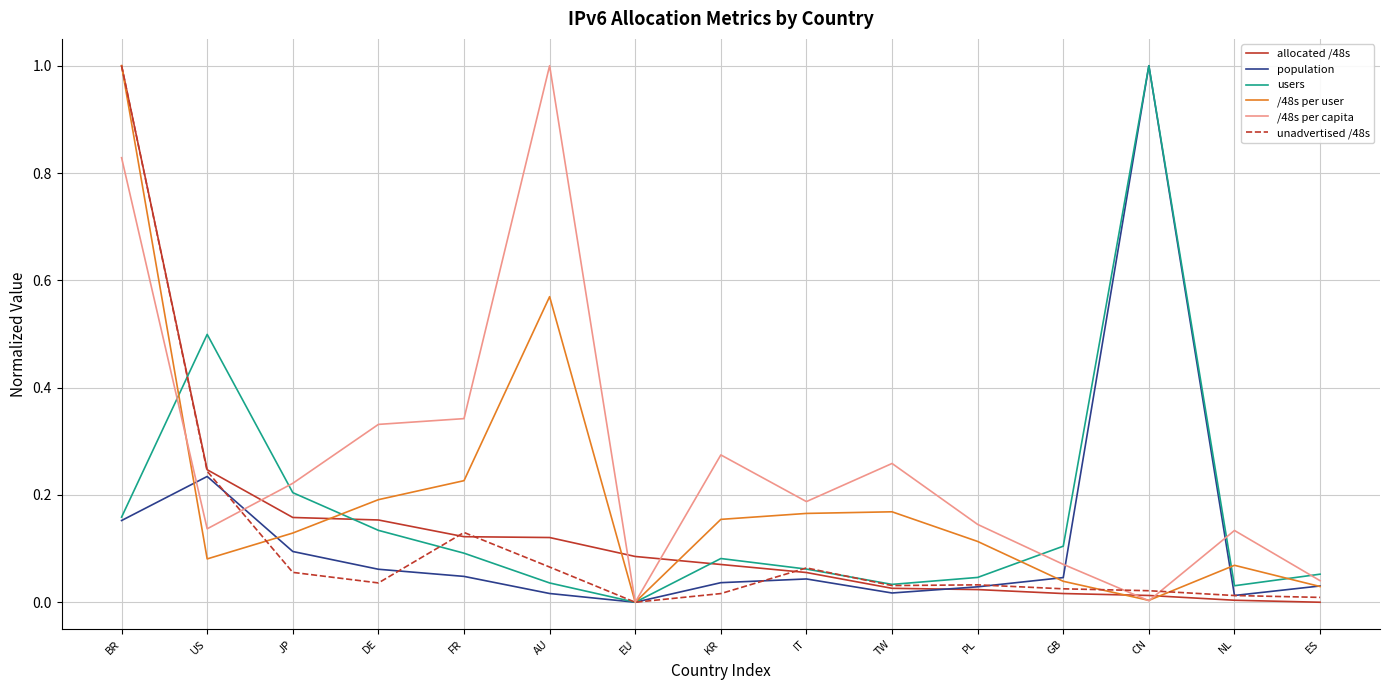

The value of users at FR is 0.1. True or false?

True